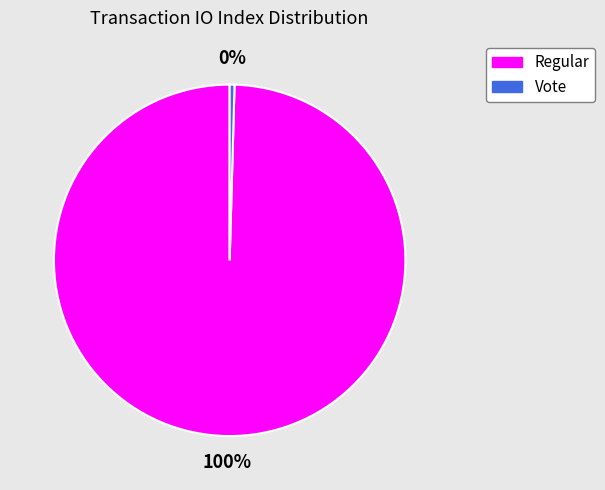

True or false: Vote accounts for 0% of the total.

True